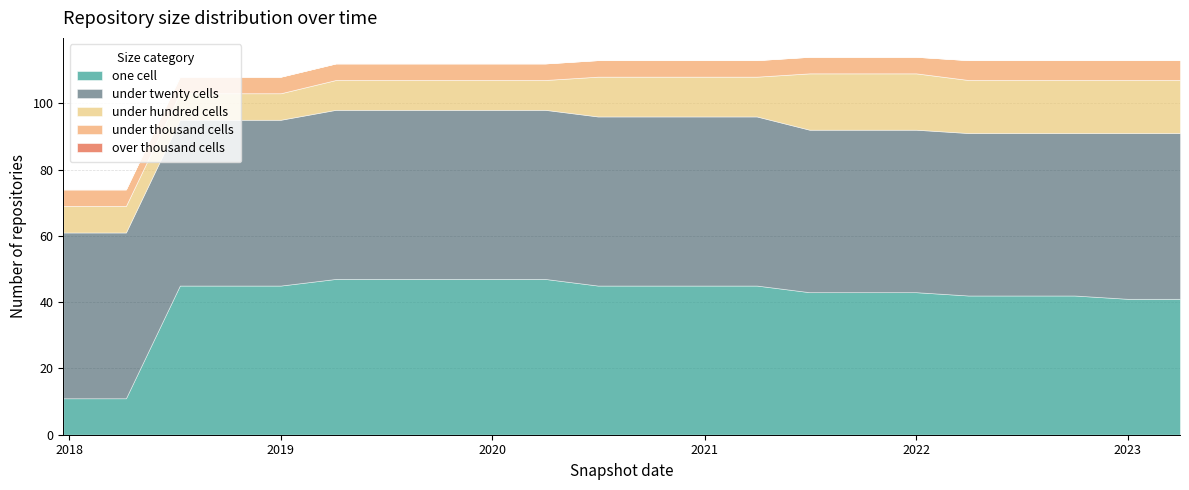

Which series has the largest total across all categories?

under_twenty_cells